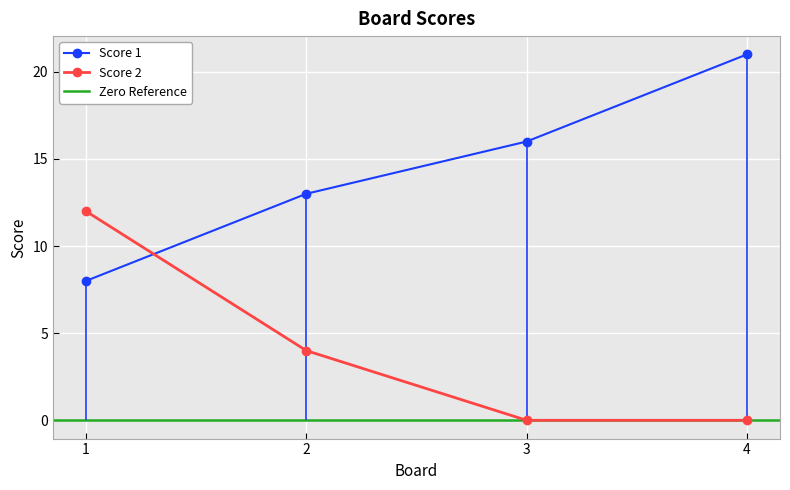

Count the number of categories in the chart.

4